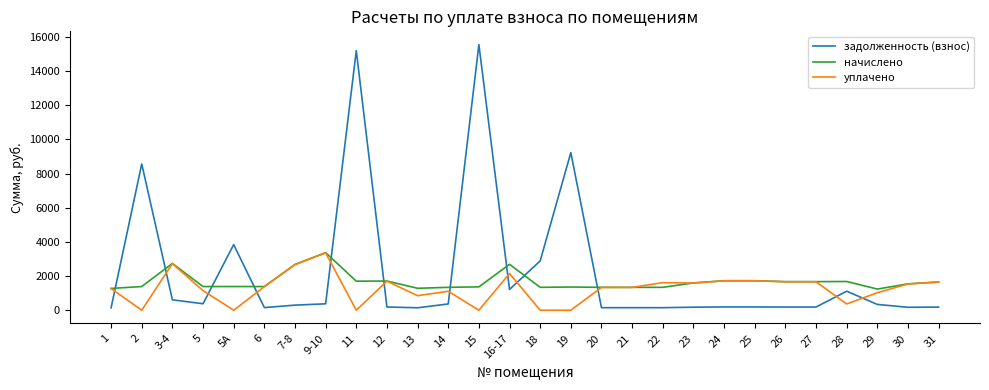

Read the начислено value at 28.

1680.6